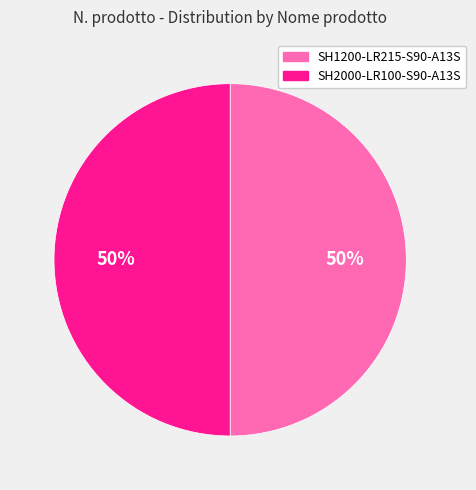

The SH1200-LR215-S90-A13S slice represents 43% of the pie. True or false?

False